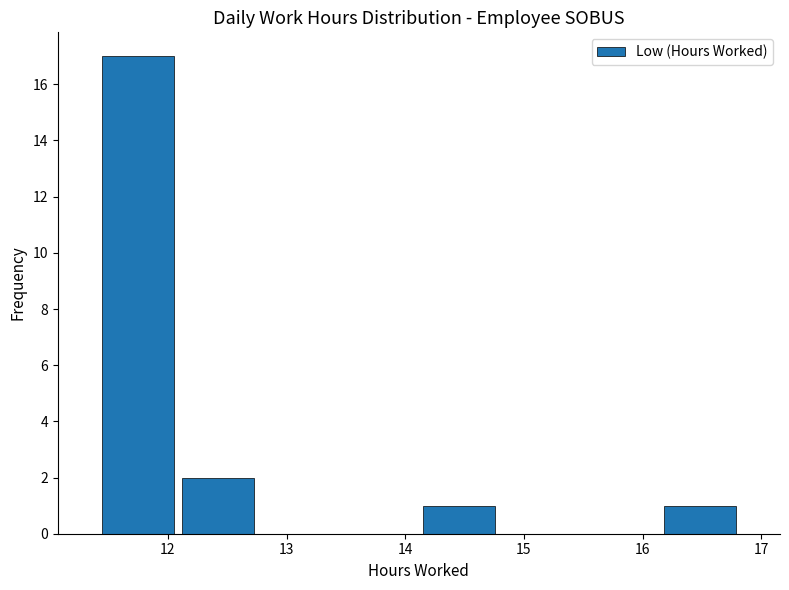

Reading left to right, transcribe this chart: for each bar, give the range it covers on the x-axis and its height. Neither the bar edges nor the heights are printed on the chart, so give them approximately, as read against the axes.

11.4 to 12.1: 17
12.1 to 12.8: 2
12.8 to 13.4: 0
13.4 to 14.1: 0
14.1 to 14.8: 1
14.8 to 15.5: 0
15.5 to 16.1: 0
16.1 to 16.8: 1